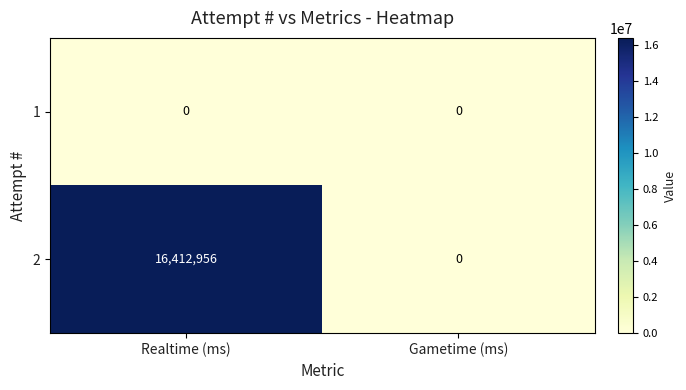

List the labels in order of 2 value, largest first.

Realtime (ms), Gametime (ms)